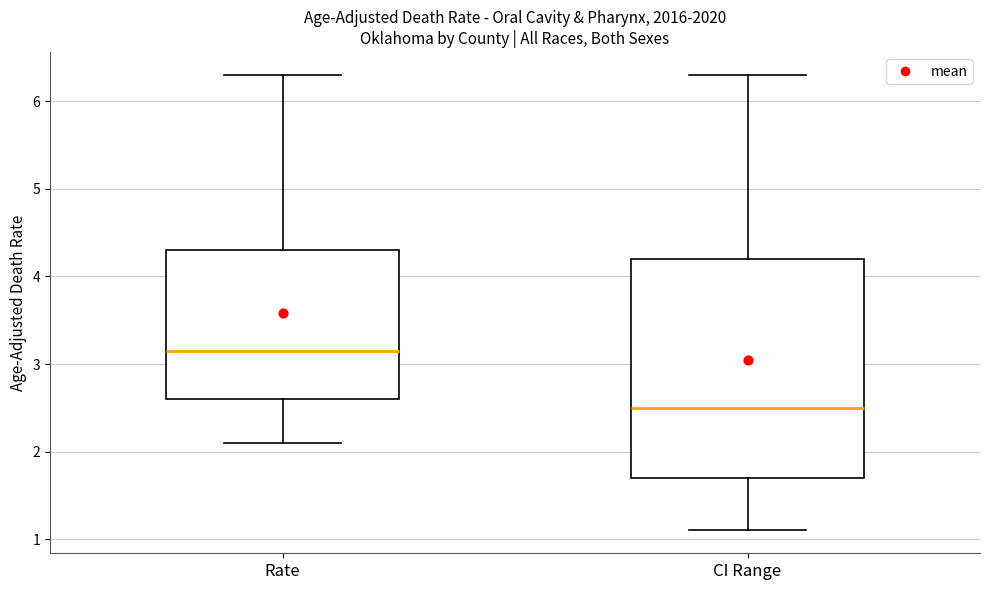

Comparing the boxes themselves (not the whiskers), which one is the tallest?

CI Range